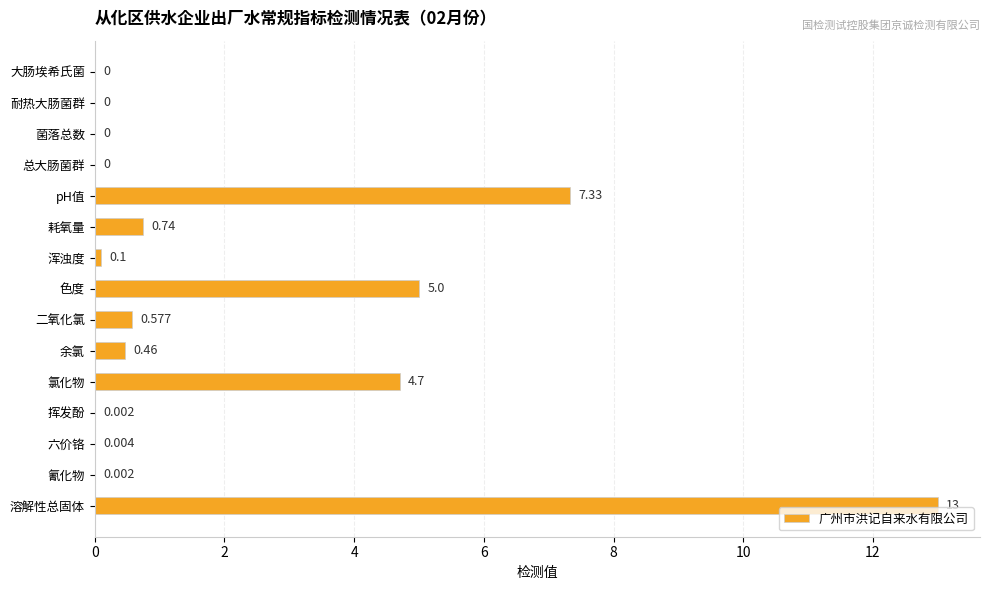

Are the bars horizontal?

Yes